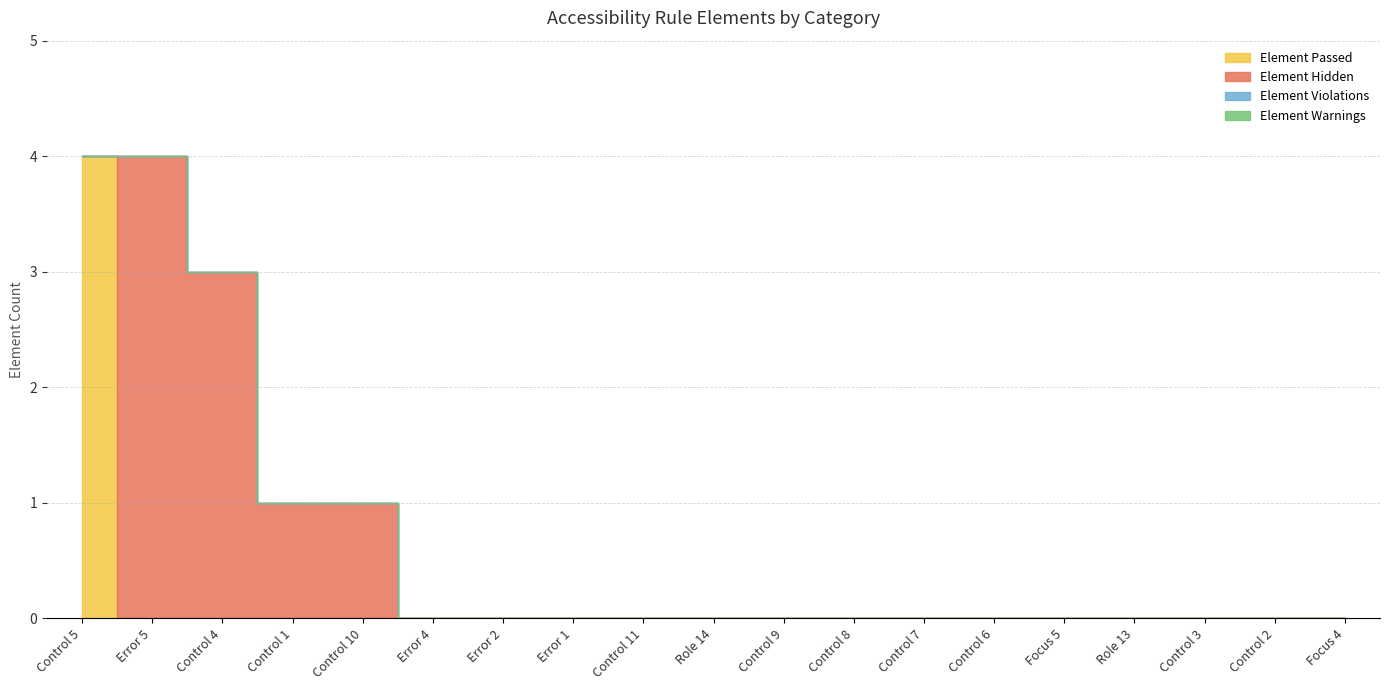

What position from the right is Error 2?

13